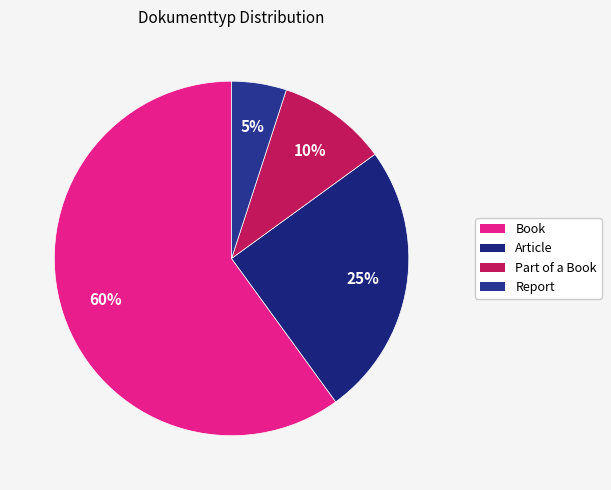

What is the smallest slice in the pie chart?

Report